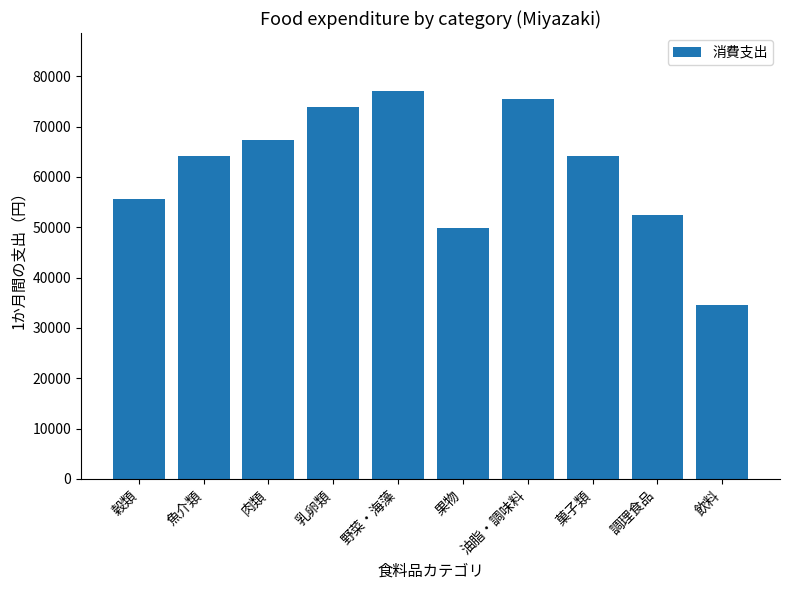

True or false: the data shows 52423 at 調理食品.

True